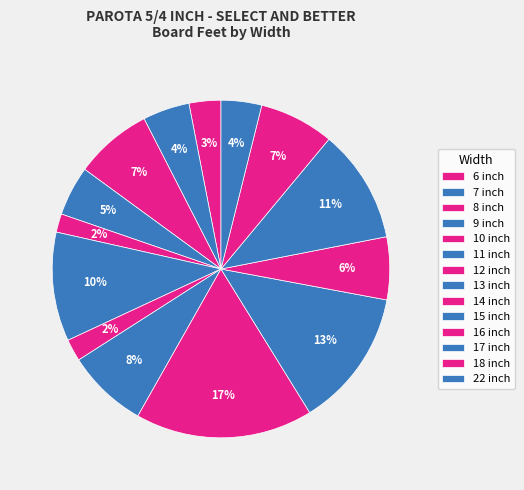

Is it true that 13 inch is 8% of the pie?

True